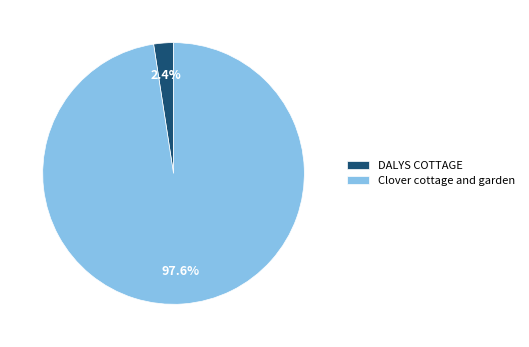

Which category has the biggest portion of the pie?

Clover cottage and garden